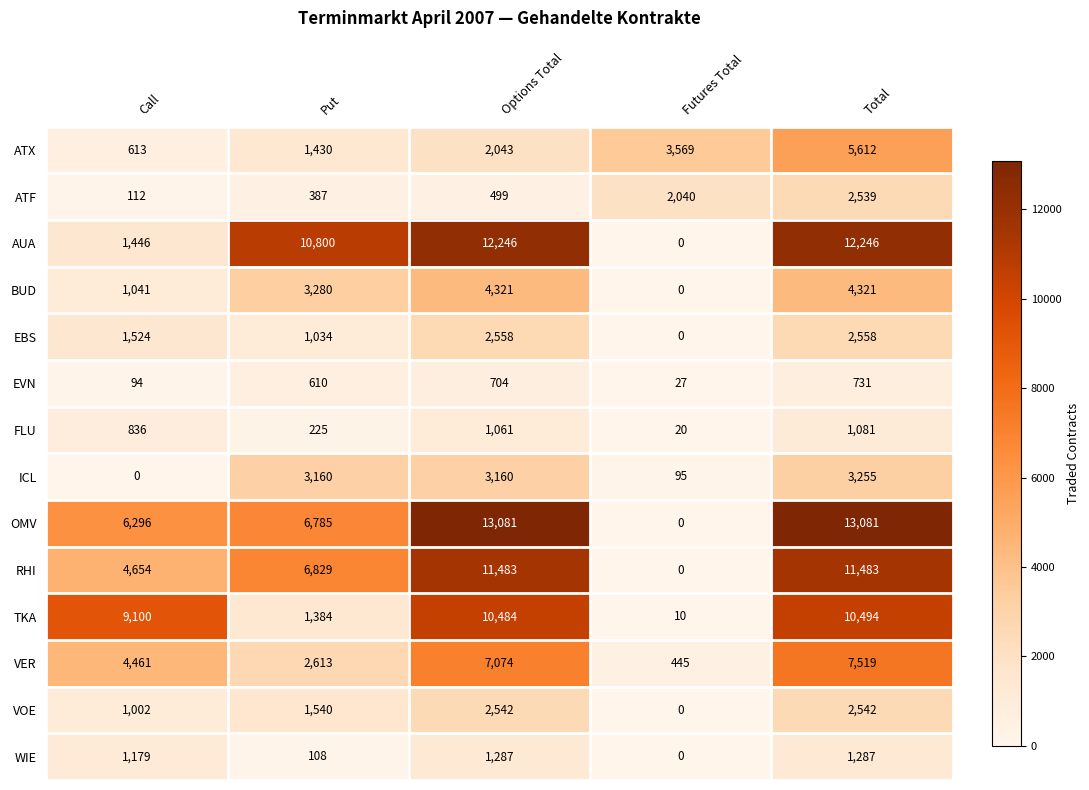

What is the difference between the highest and lowest values at Put?

10692